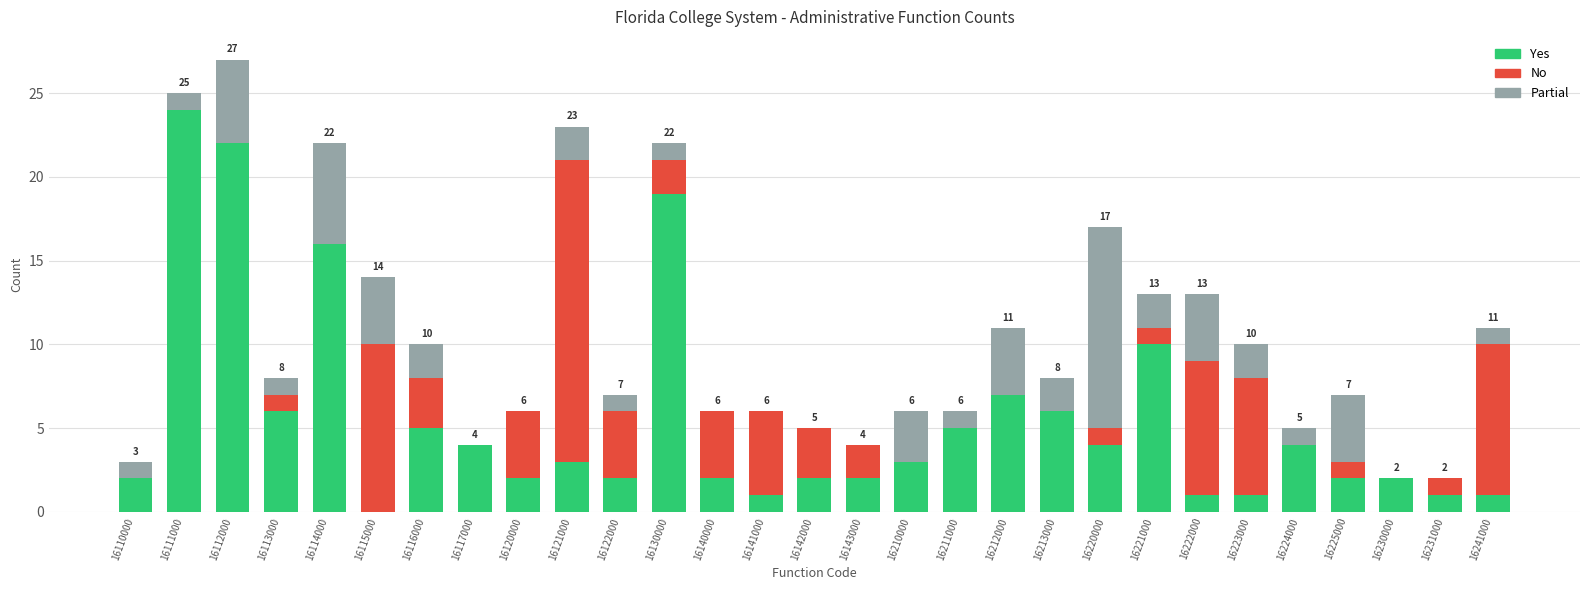

What is the highest value of the Yes series?

24